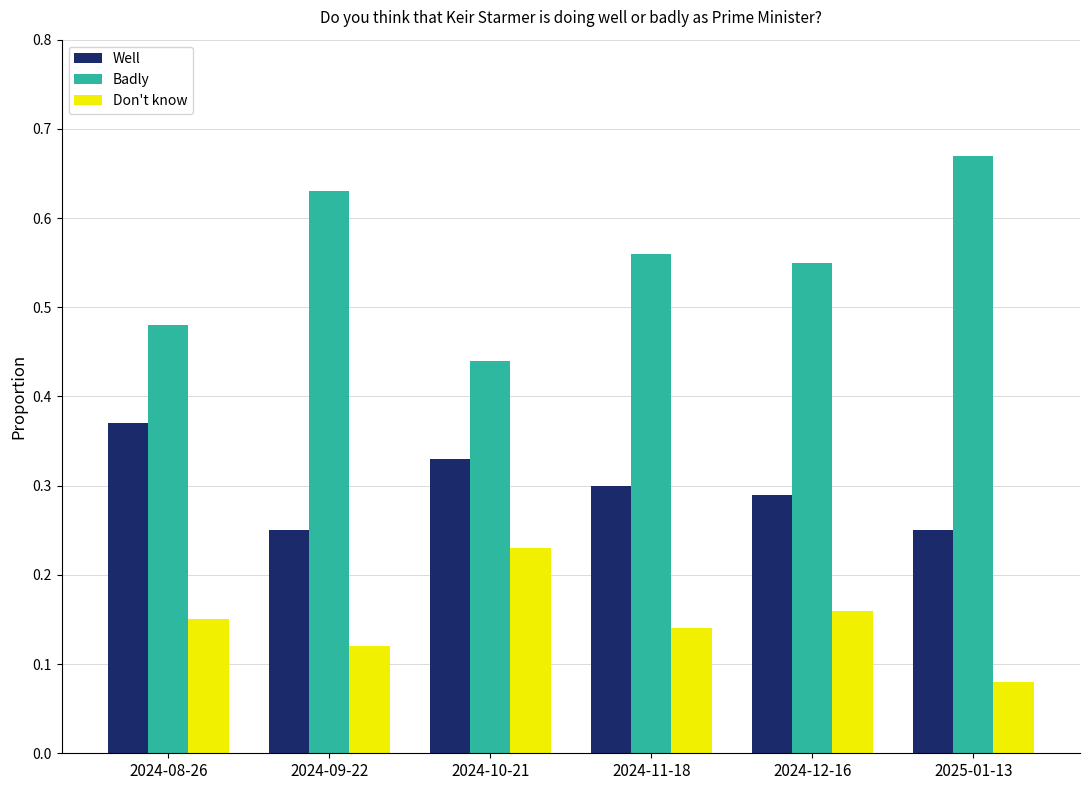

At which label does Badly reach its peak?

2025-01-13